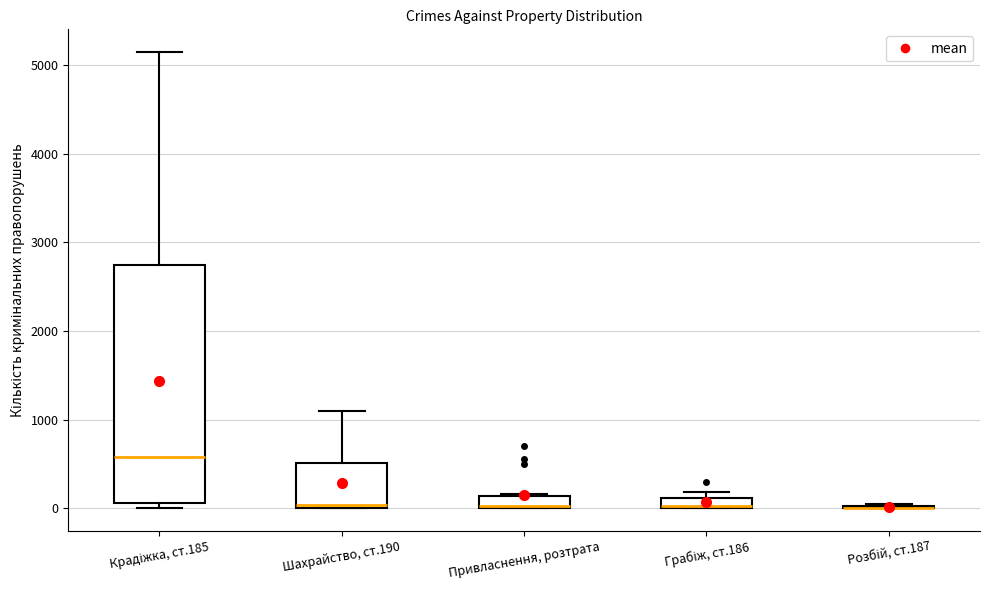

Where is the upper edge of the box for Шахрайство, ст.190 on the y-axis? The values are not printed on the chart, so give them approximately, as read against the axis.

500